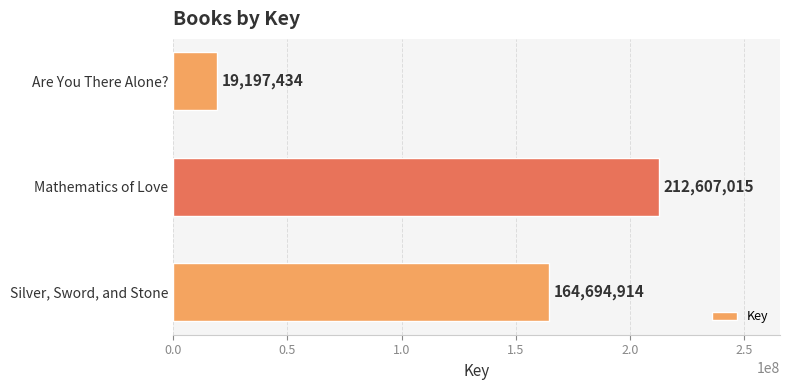

What is the change in value from Mathematics of Love to Are You There Alone??

-193409581